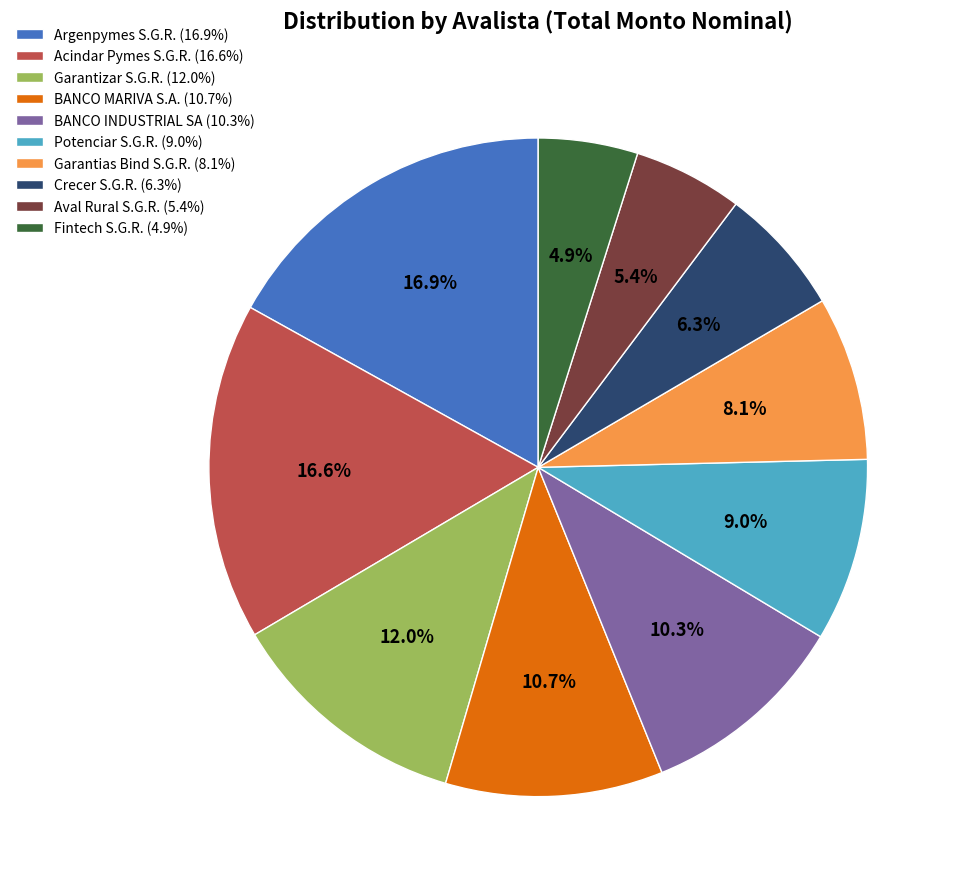

Approximately how many times larger is the value at Acindar Pymes S.G.R. compared to Potenciar S.G.R.?

1.8